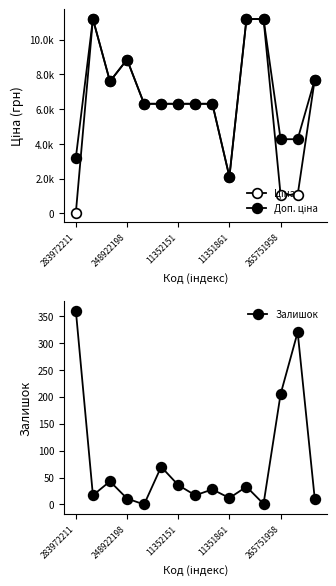

What is the highest value of the Залишок series?

360